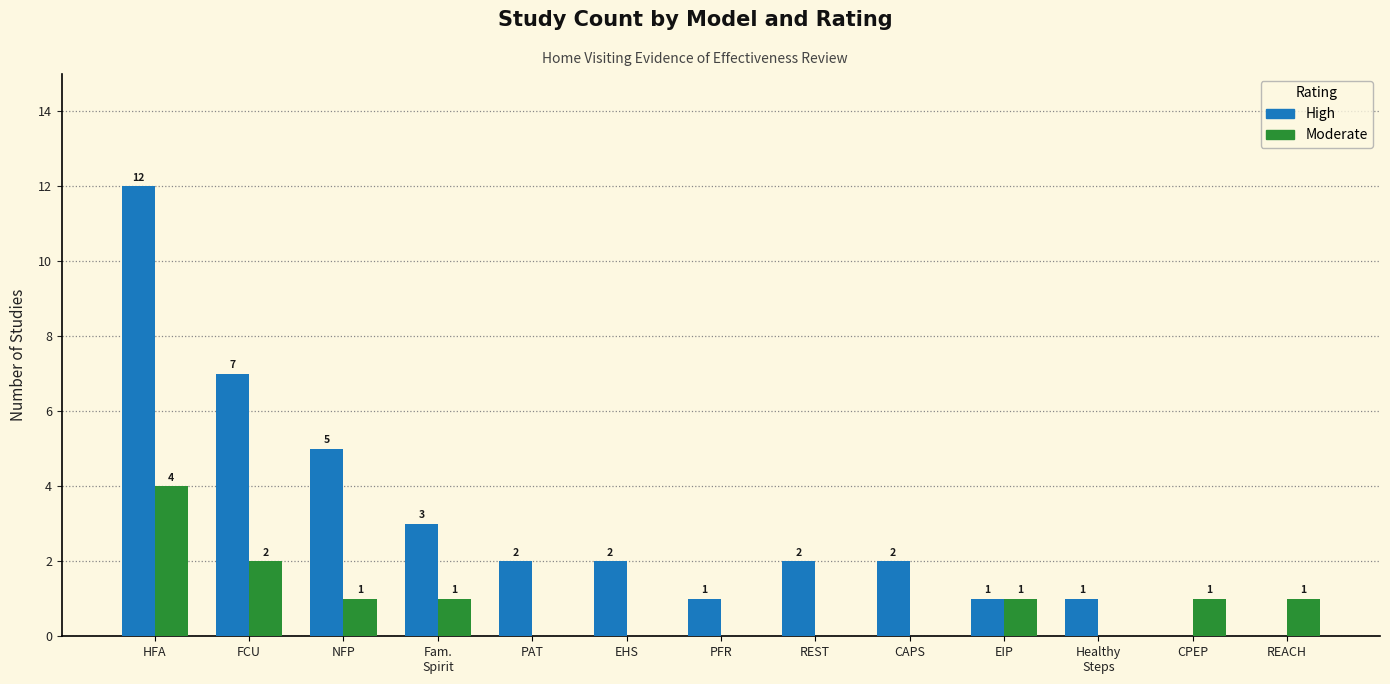

How many categories are shown in the chart?

13